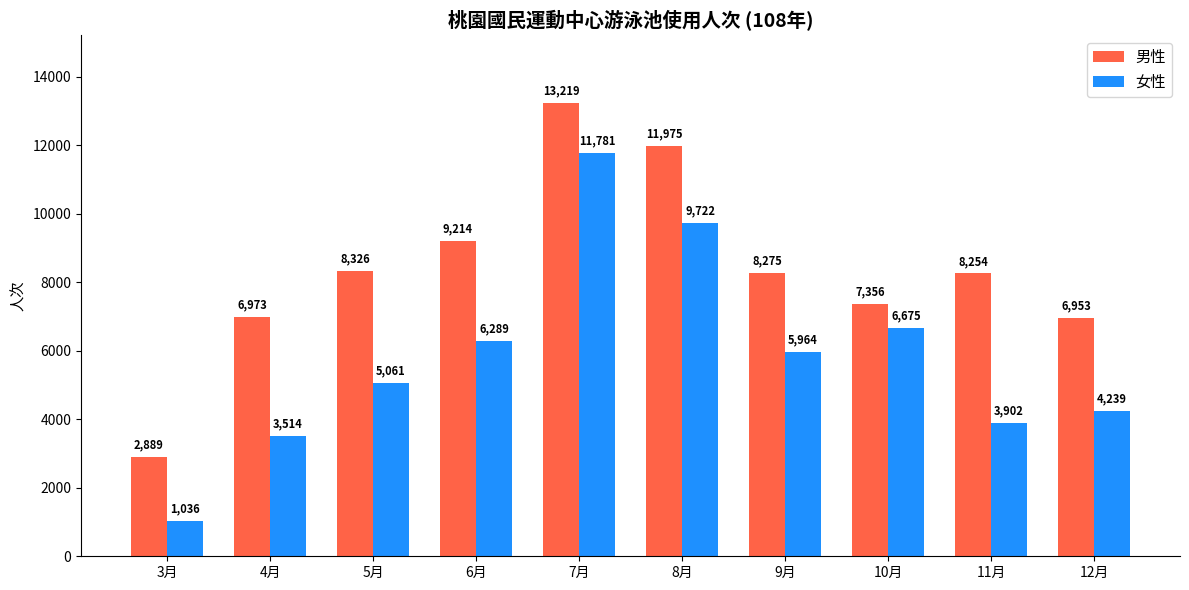

At which category is the sum across all series the highest?

7月